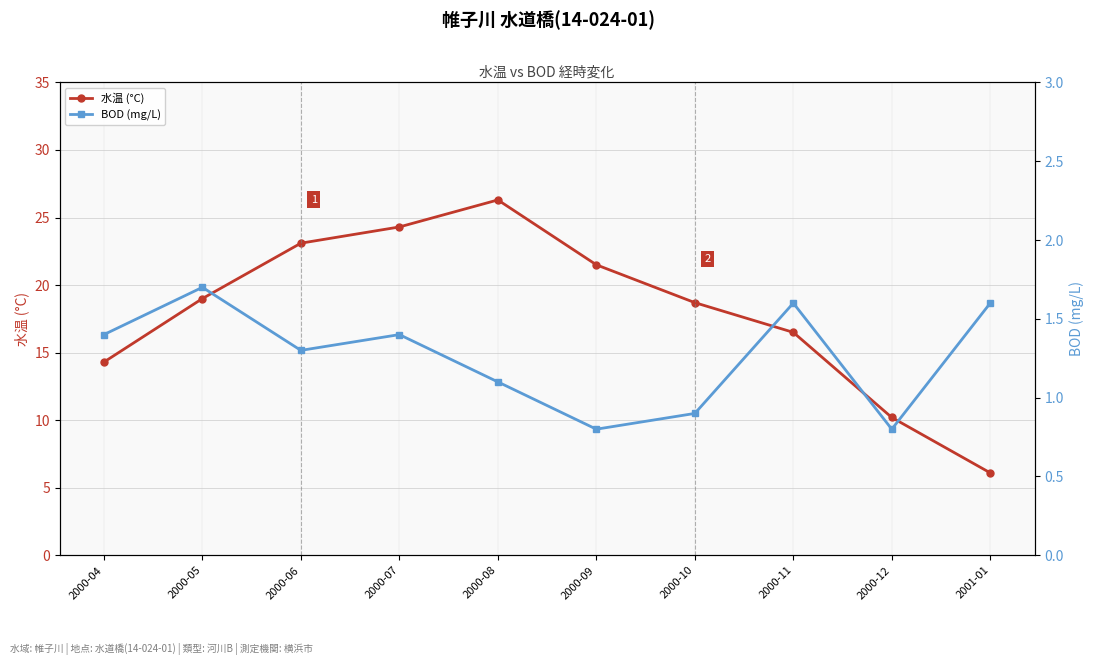

What are all the series names shown in the legend?

水温 (°C), BOD (mg/L)